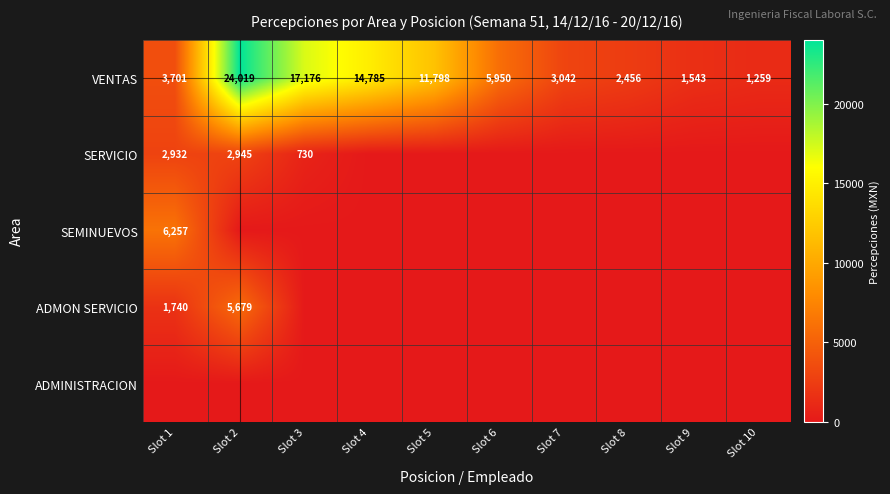

What is the total value across all series at Slot 6?

5949.8